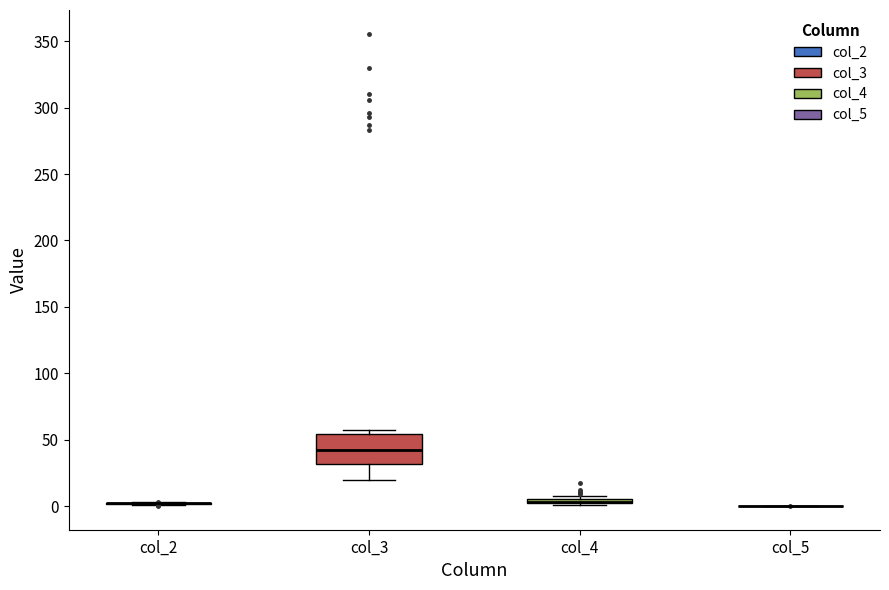

Comparing the boxes themselves (not the whiskers), which one is the tallest?

col_3